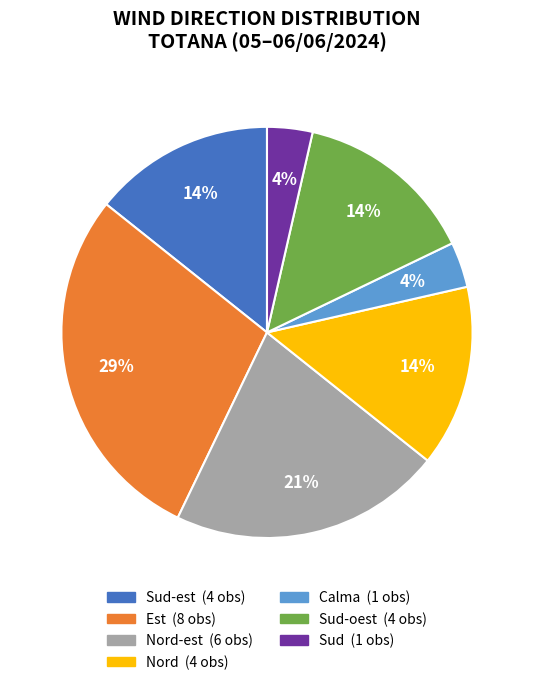

To the nearest percent, what is the average slice percentage?

14%